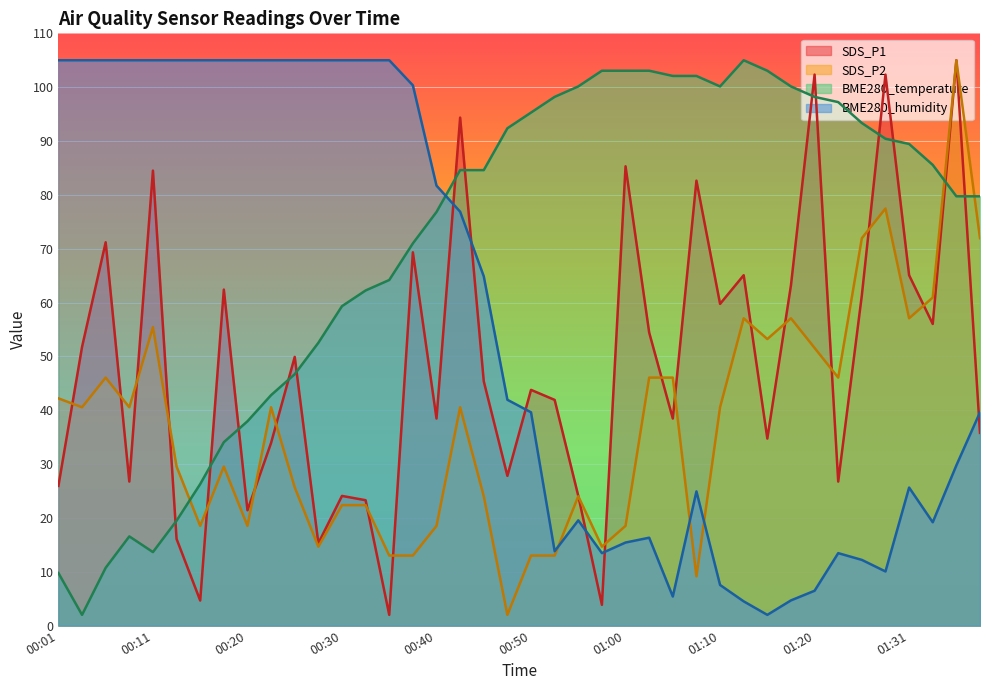

Is it true that SDS_P2 equals 17.6 at 00:01?

False